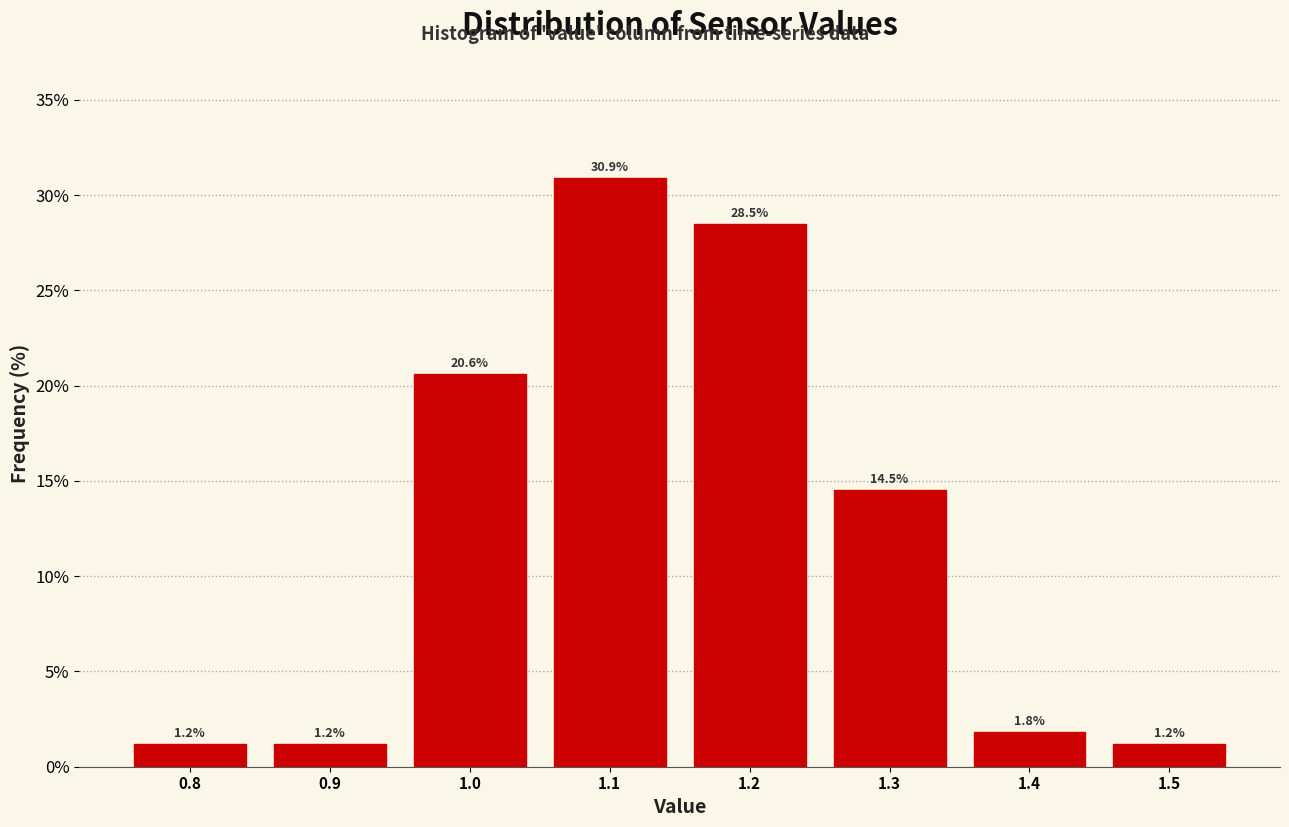

Reading left to right, list every bar in this chart as the range it spans on the x-axis followed by its height.

0.75 to 0.85: 1.2
0.85 to 0.95: 1.2
0.95 to 1.05: 20.6
1.05 to 1.15: 30.9
1.15 to 1.25: 28.5
1.25 to 1.35: 14.5
1.35 to 1.45: 1.8
1.45 to 1.55: 1.2